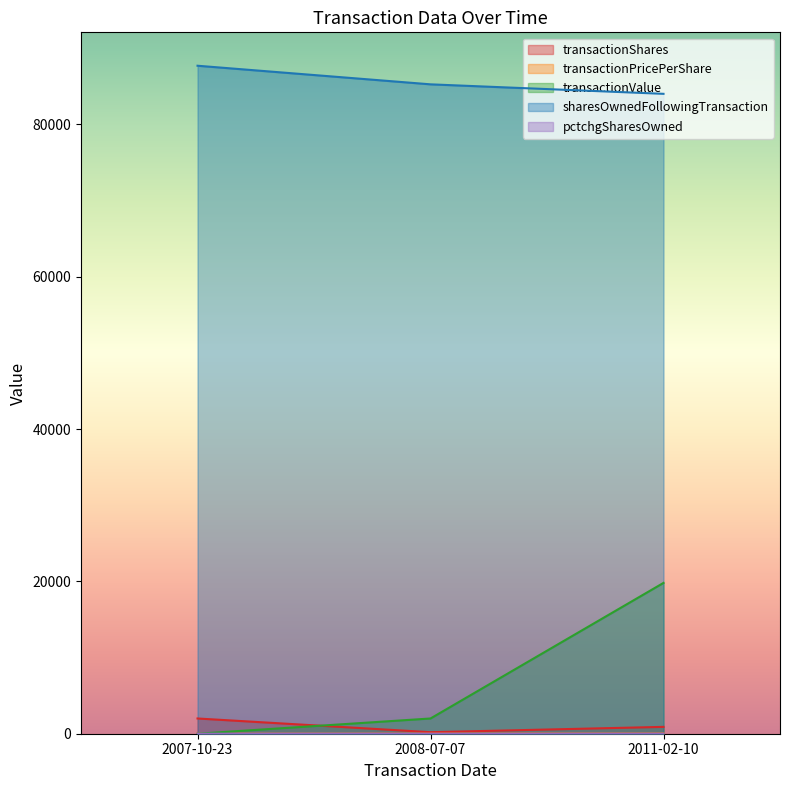

What are all the series names shown in the legend?

transactionShares, transactionPricePerShare, transactionValue, sharesOwnedFollowingTransaction, pctchgSharesOwned